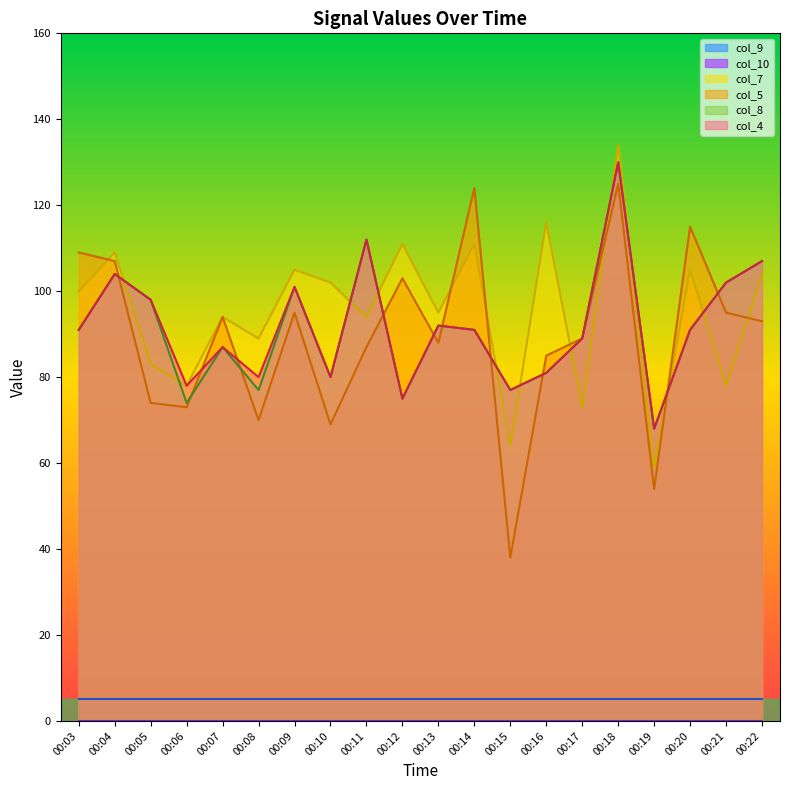

What is the difference between the maximum and minimum values in the col_4 series?

62